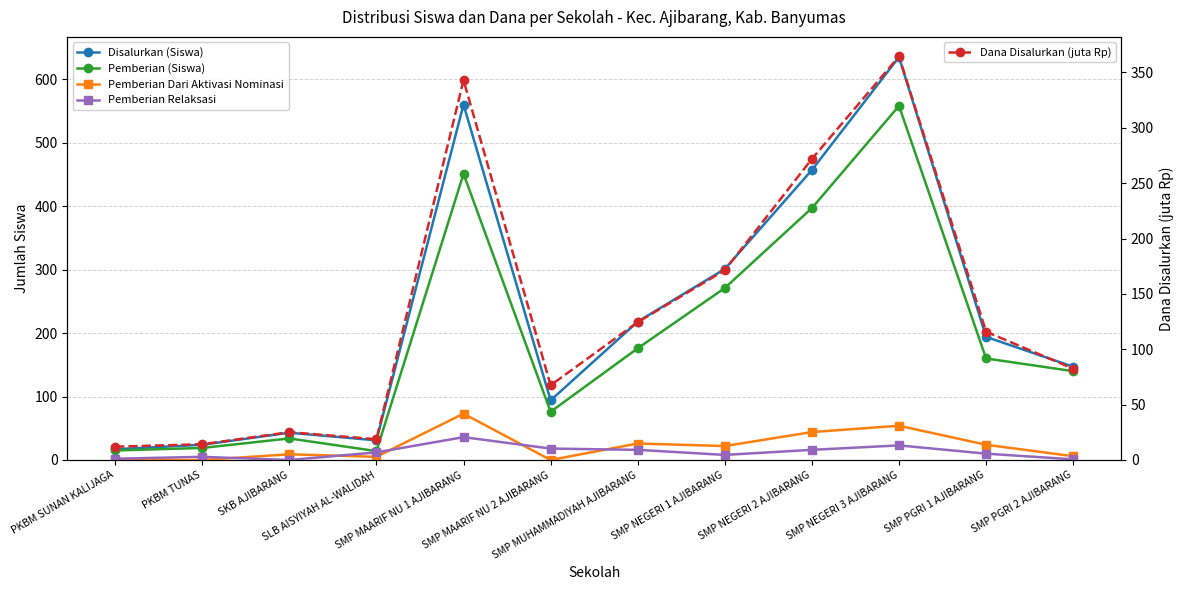

How many values in Pemberian Dari Aktivasi Nominasi are above zero?

9